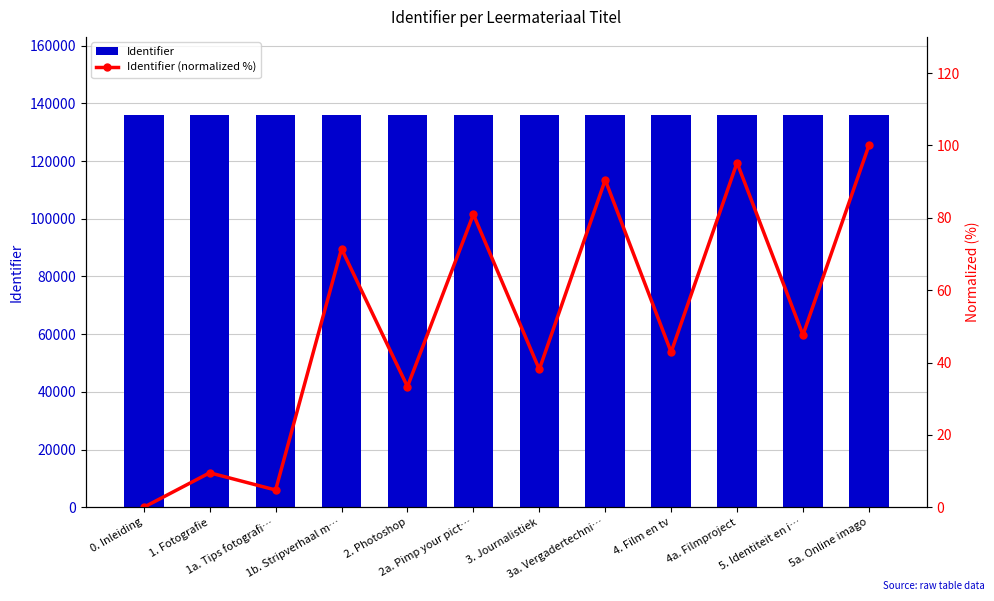

What is the greatest value displayed?

135886.0